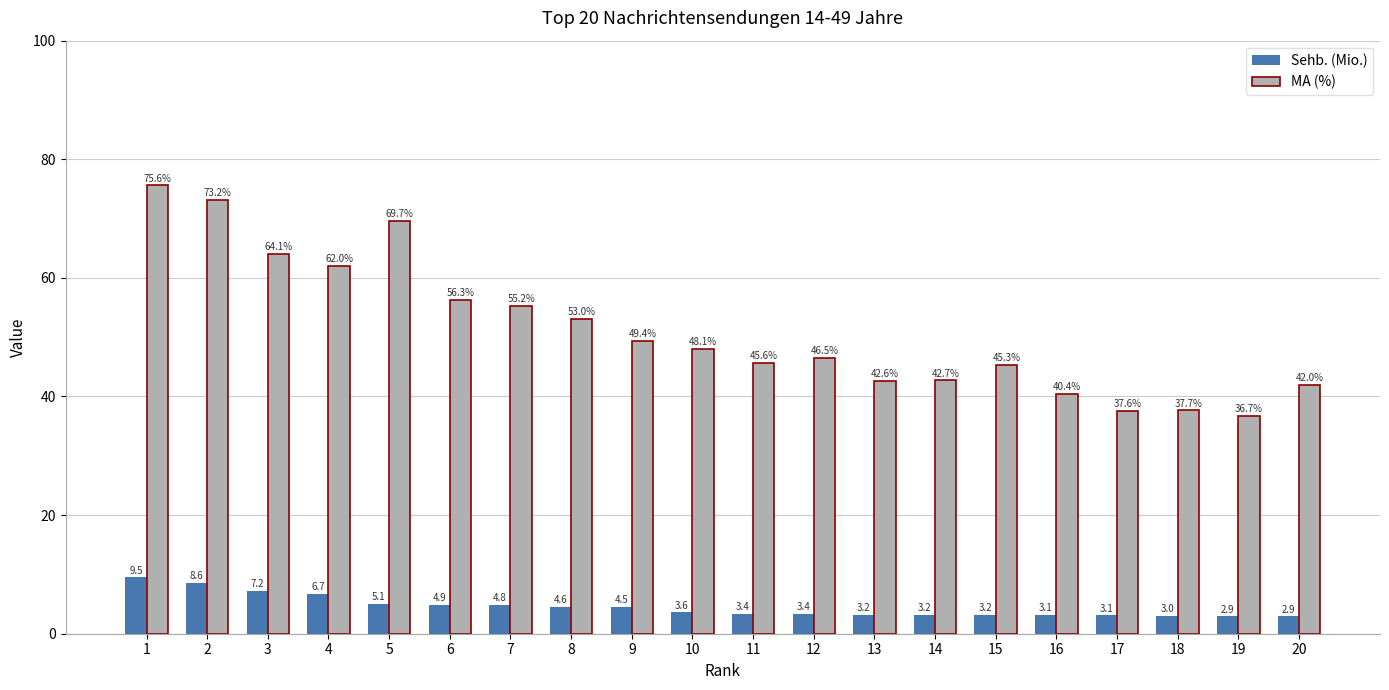

What is the difference between the MA (%) values at 13 and 15?

2.7